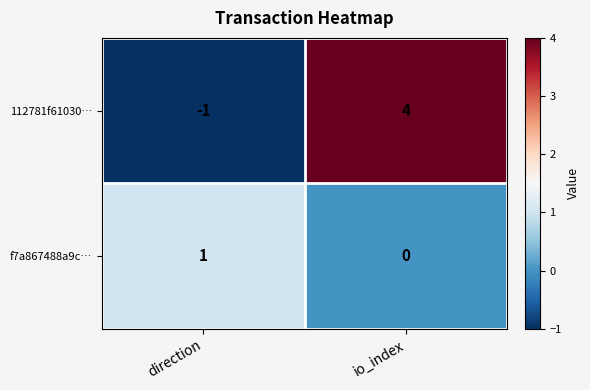

How many positive values does the f7a867488a9c… series have?

1